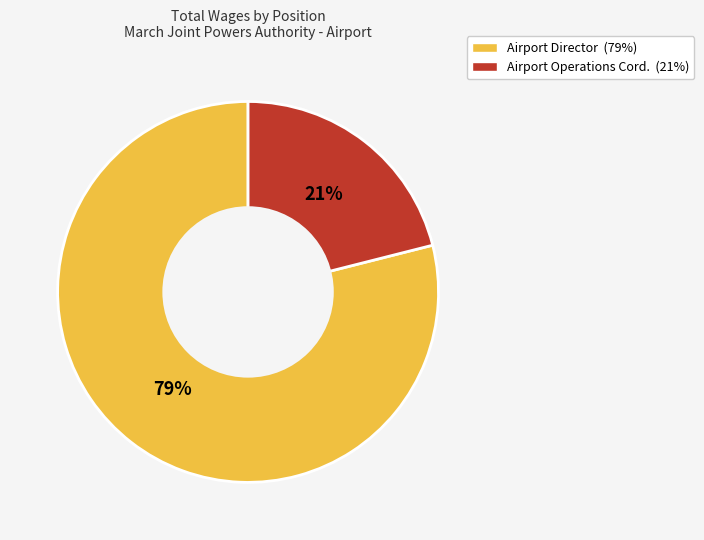

Count the number of slices in the pie.

2